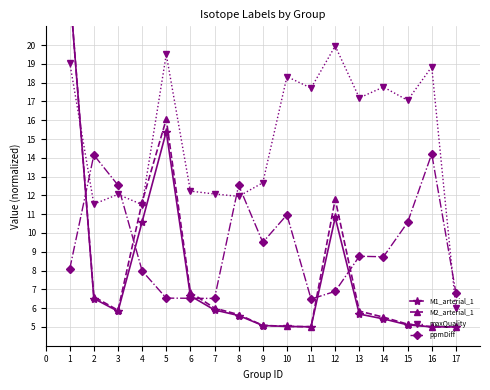

What is the greatest value displayed?

23.0